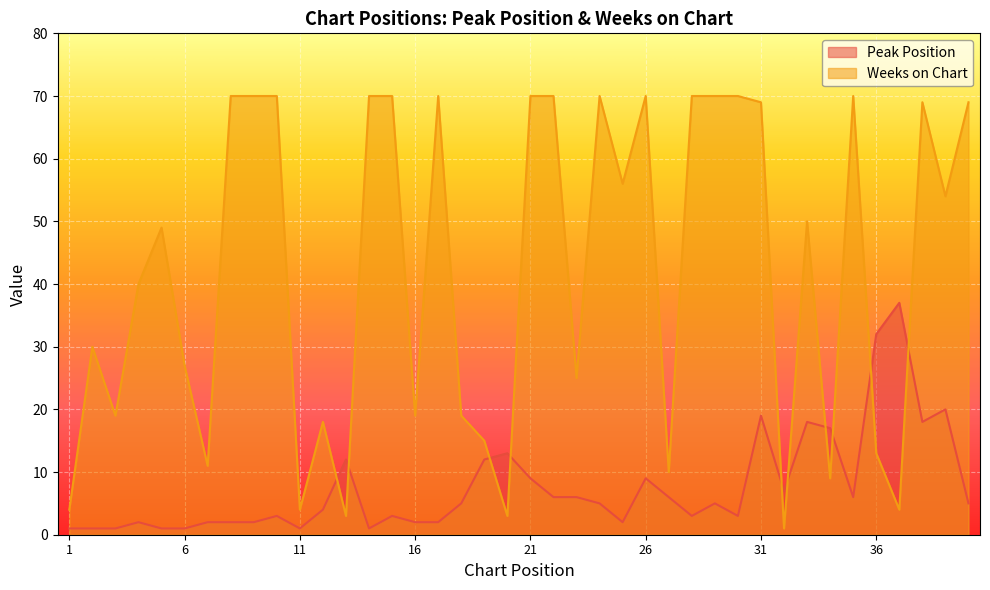

The value of Weeks on Chart at 16 is 19. True or false?

True